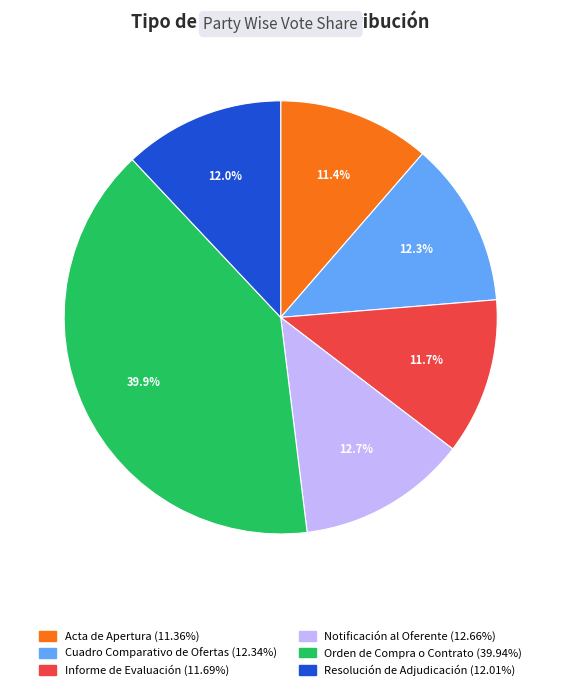

Between Orden de Compra o Contrato and Notificación al Oferente, which is larger?

Orden de Compra o Contrato